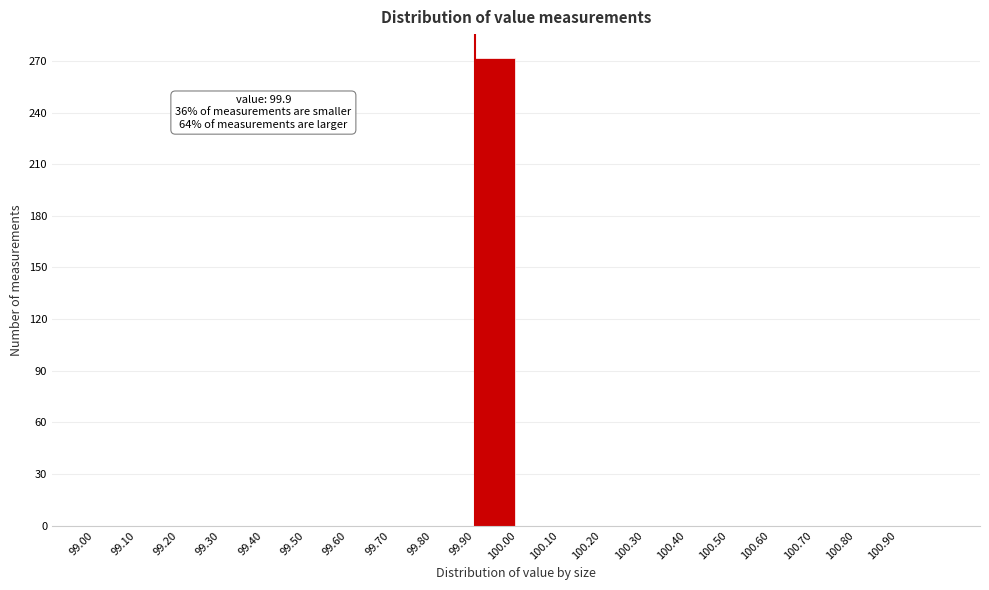

Which range on the x-axis has the tallest bar?

99.9 to 100.0